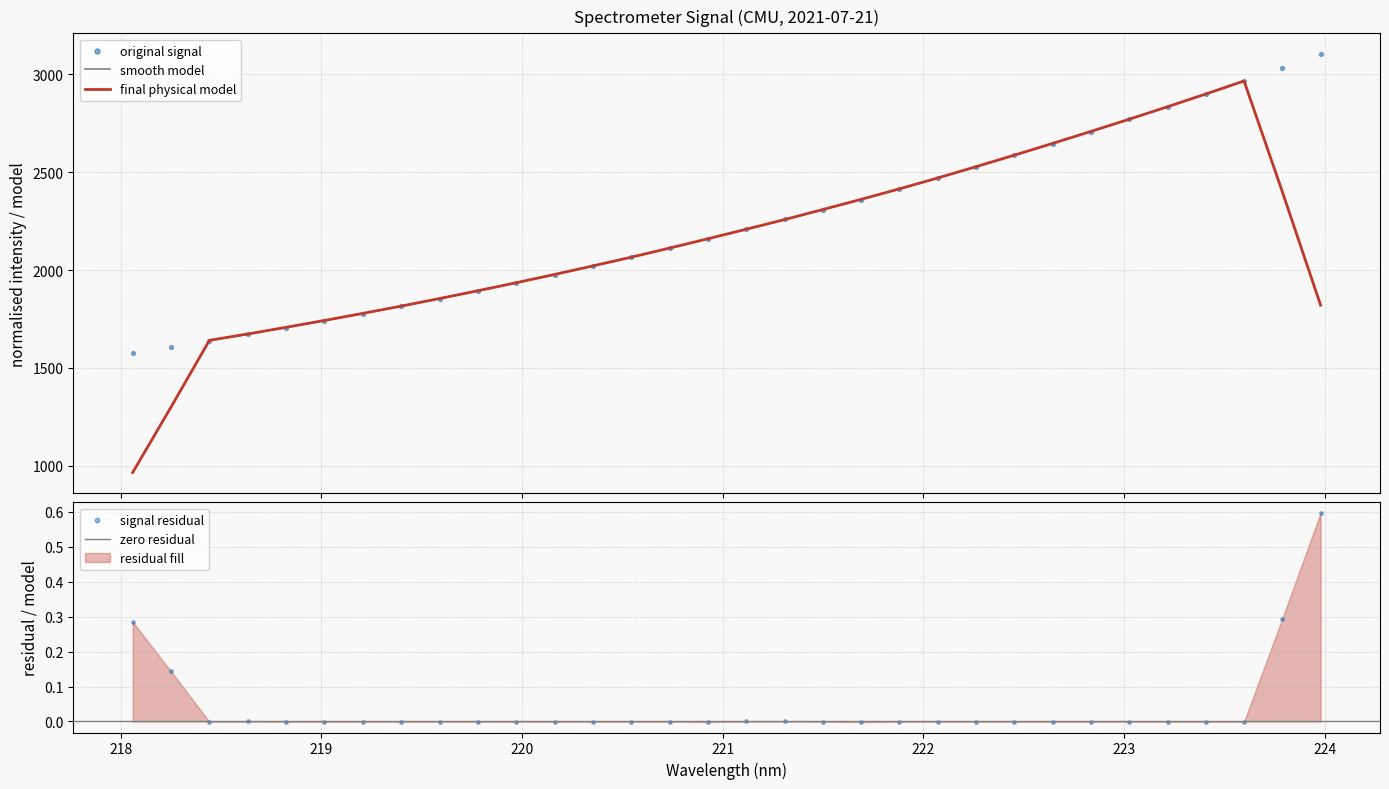

Which has a higher value, 221.8812 or 222.4538?

222.4538